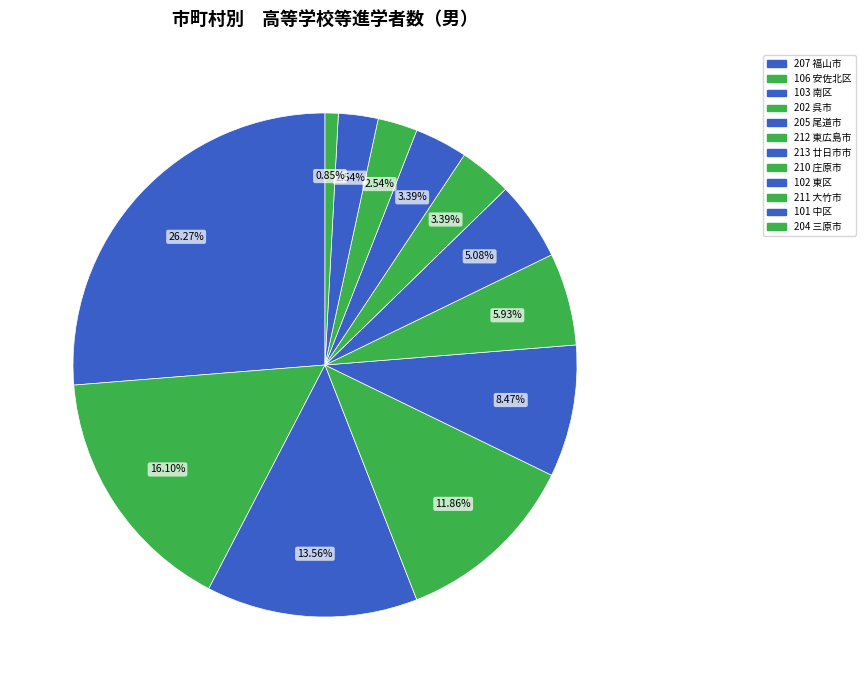

What percentage is NOT represented by 205 尾道市?

91.5%